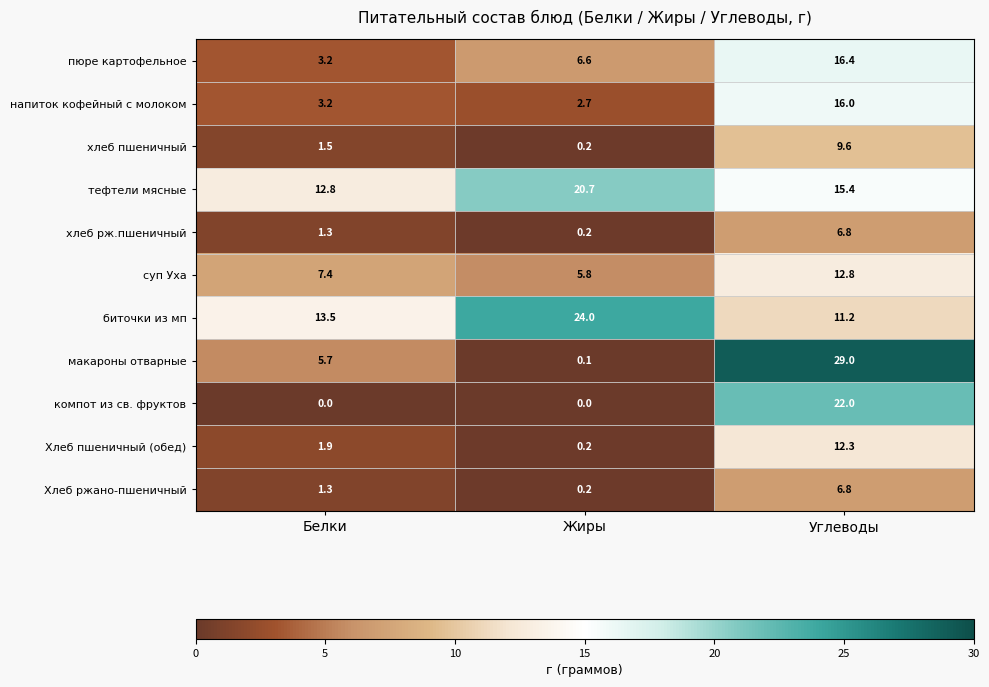

Which label corresponds to the largest value in the chart?

Углеводы